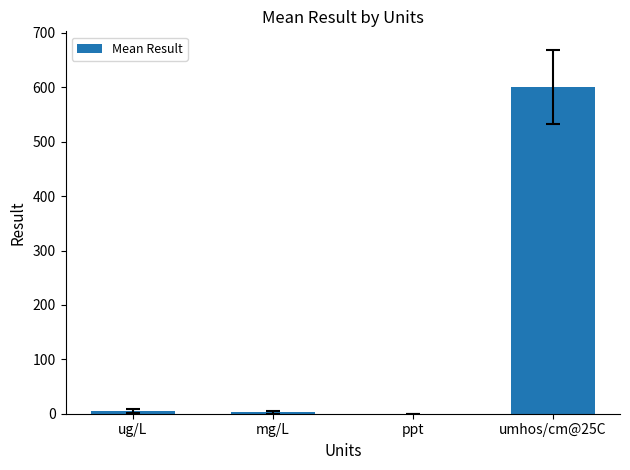

What is the greatest value displayed?

601.3